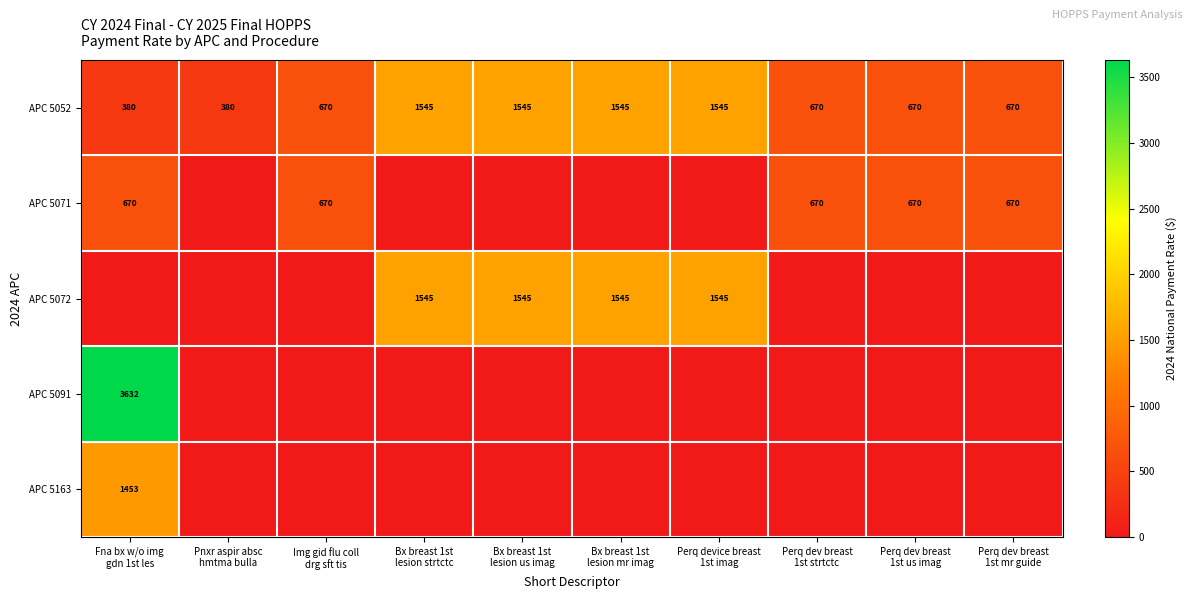

What is the sum of all APC 5052 values?

9620